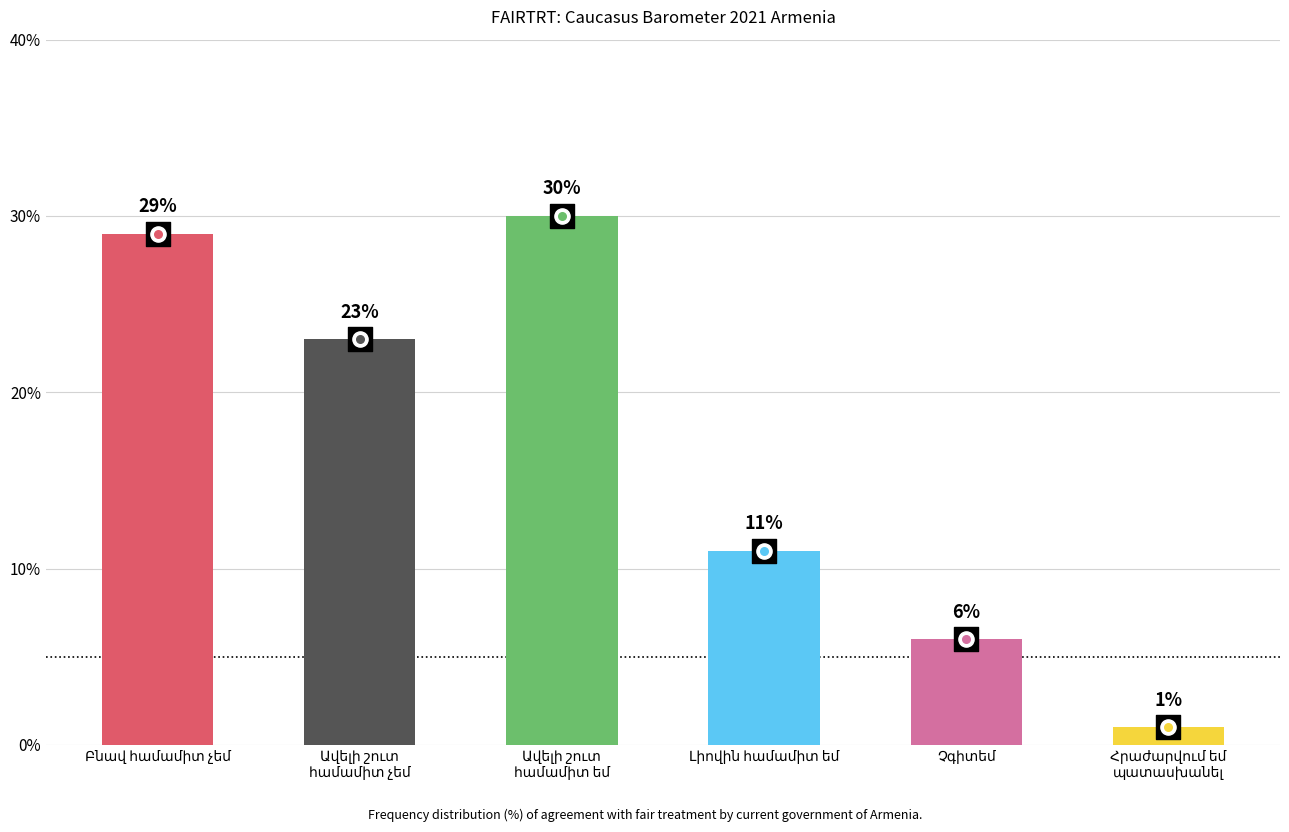

What is the change in value from Բնավ համամիտ չեմ to Լիովին համամիտ եմ?

-18